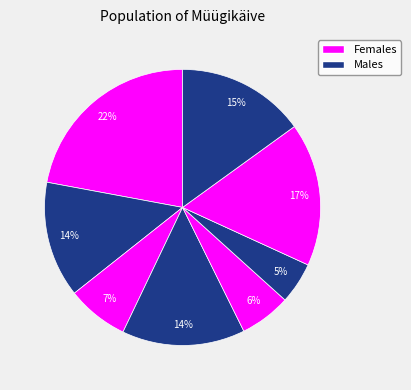

How many segments does this pie chart have?

8